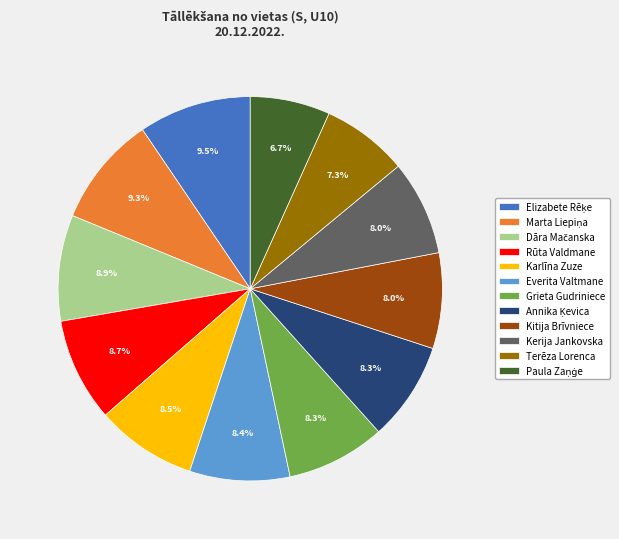

Is Terēza Lorenca the majority of the pie?

No